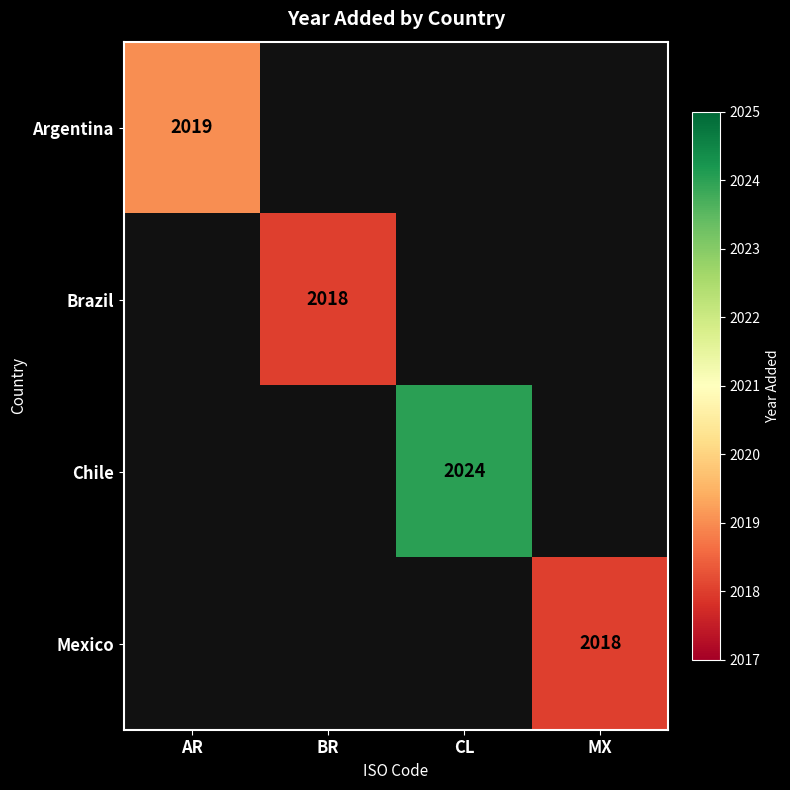

True or false: Chile has a value of 1017 at CL.

False